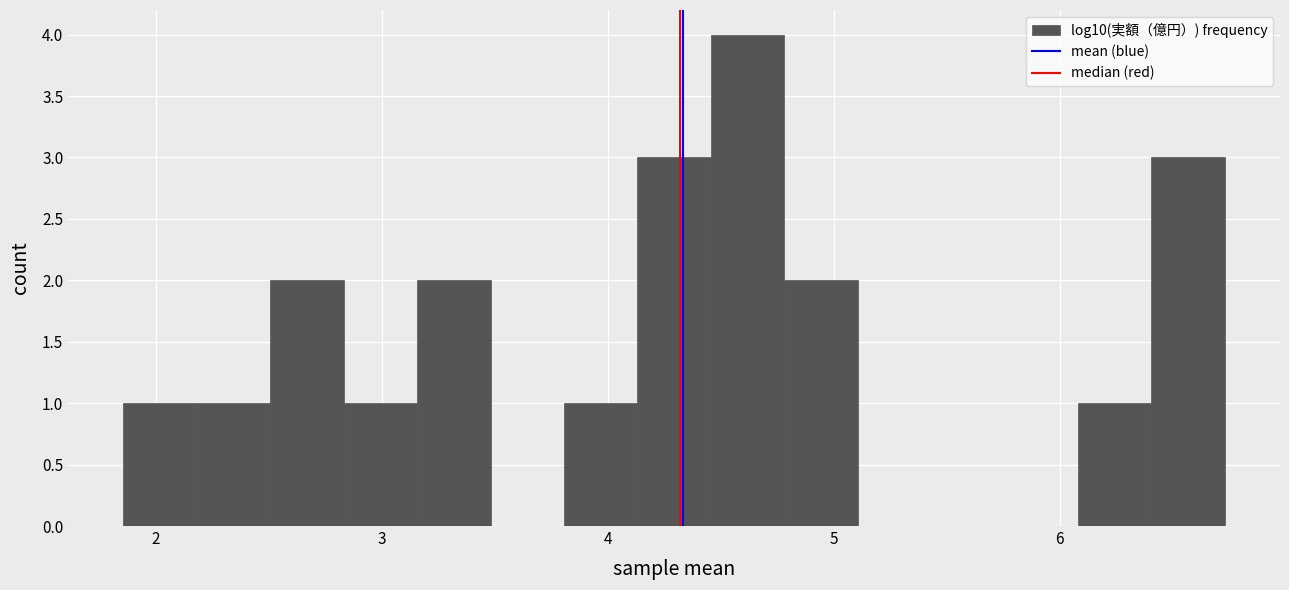

Around what value on the x-axis is the tallest bar? Give the approximate position of its centre, as read against the axis.

4.6